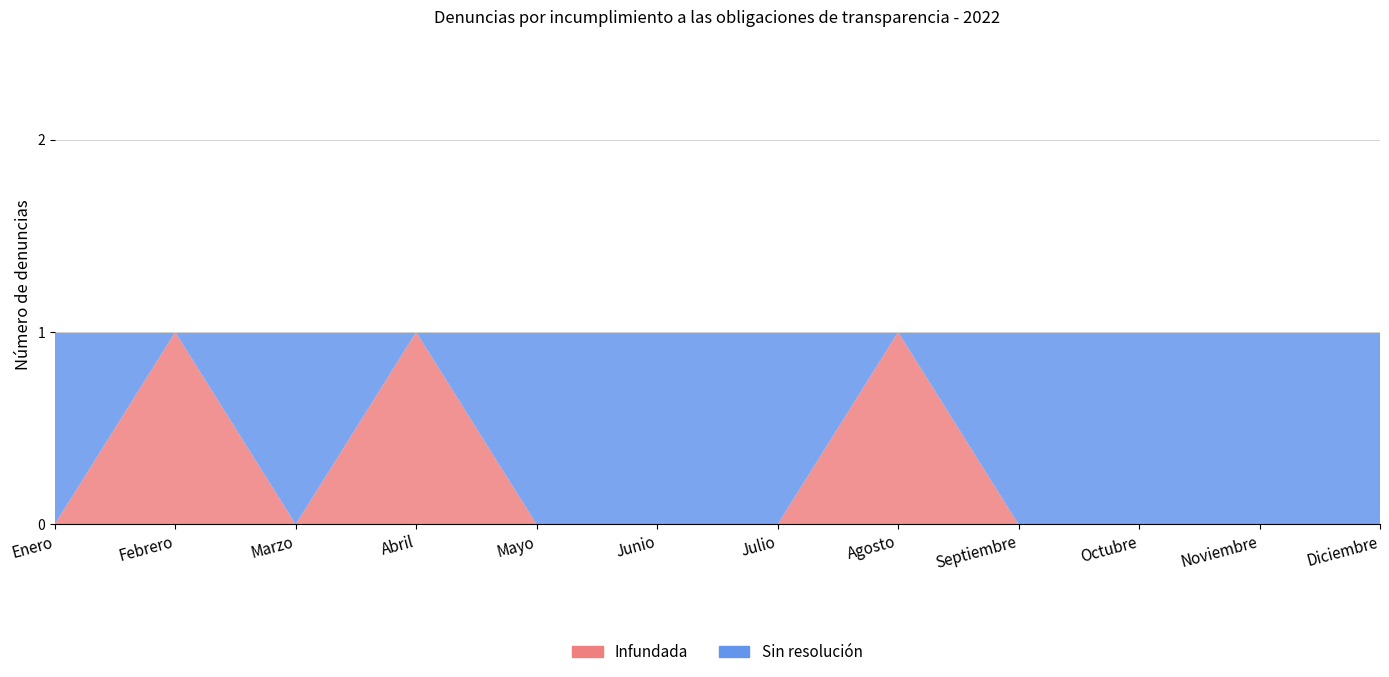

Reading left to right, transcribe all the data shown in this chart.

Infundada: Enero=0	Febrero=1	Marzo=0	Abril=1	Mayo=0	Junio=0	Julio=0	Agosto=1	Septiembre=0	Octubre=0	Noviembre=0	Diciembre=0
Sin resolución: Enero=1	Febrero=0	Marzo=1	Abril=0	Mayo=1	Junio=1	Julio=1	Agosto=0	Septiembre=1	Octubre=1	Noviembre=1	Diciembre=1